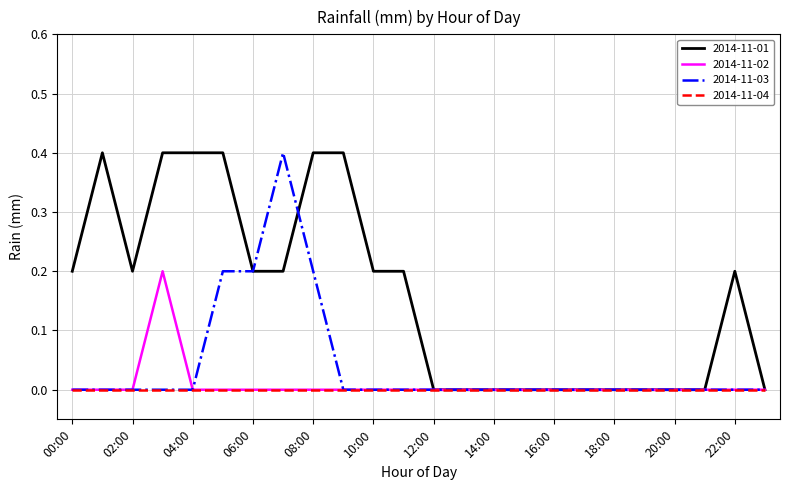

What is the maximum value shown in the chart?

0.4